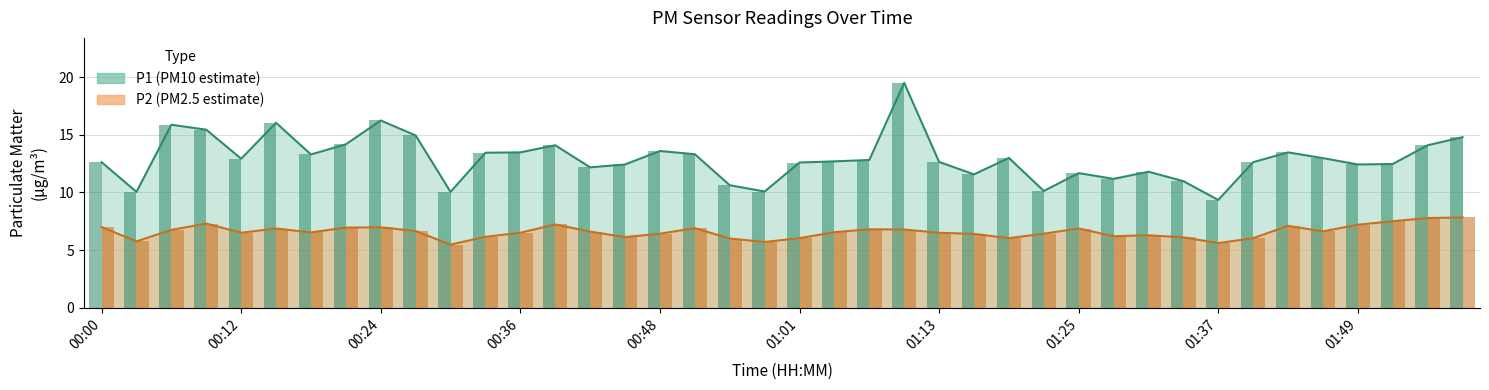

What position from the left is 01:55?

39